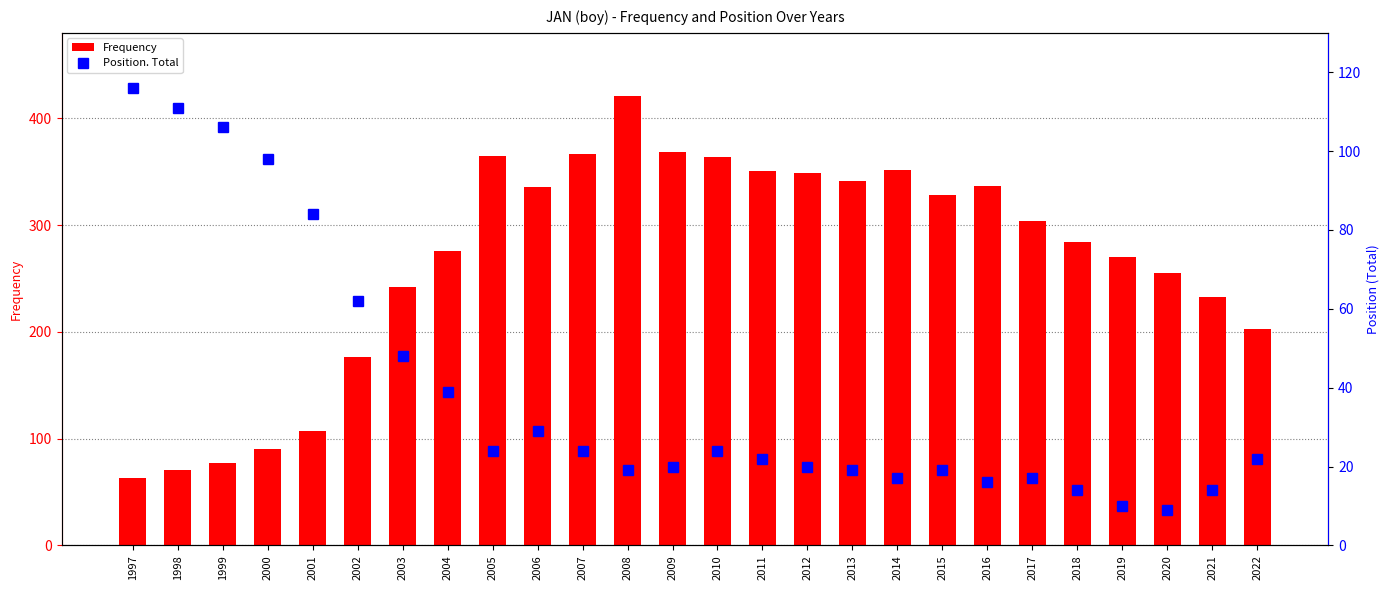

What is the value of the Frequency bar at the 19th from the left?

328